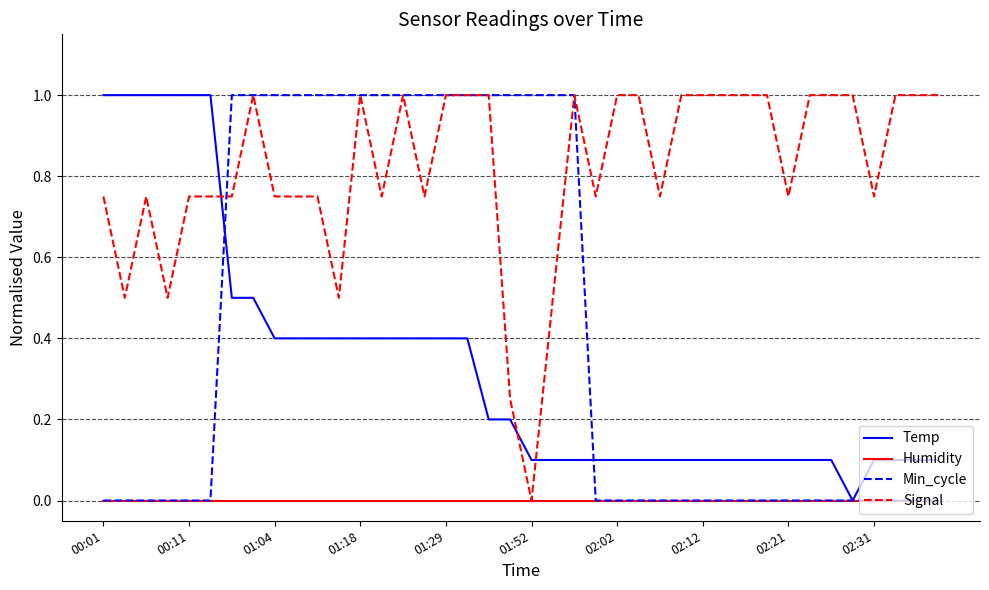

How many times do Signal and Temp cross each other?

3